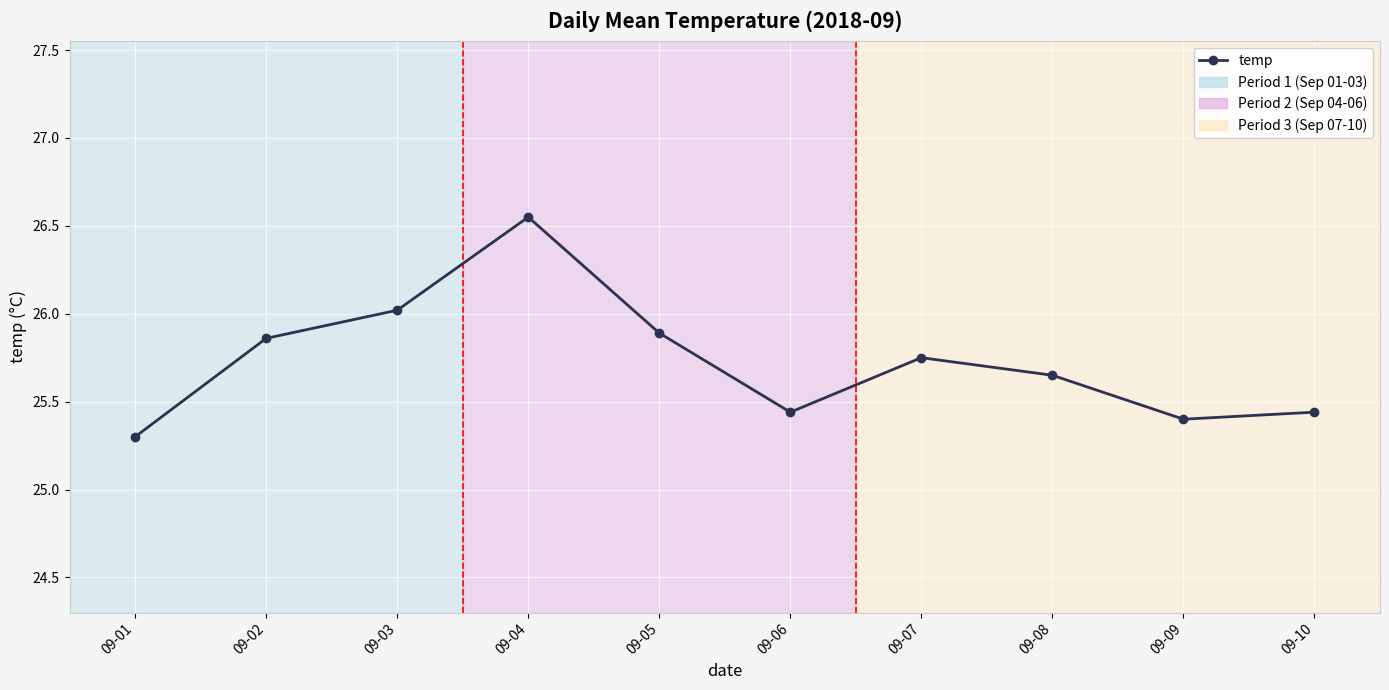

What is the maximum value shown in the chart?

26.6